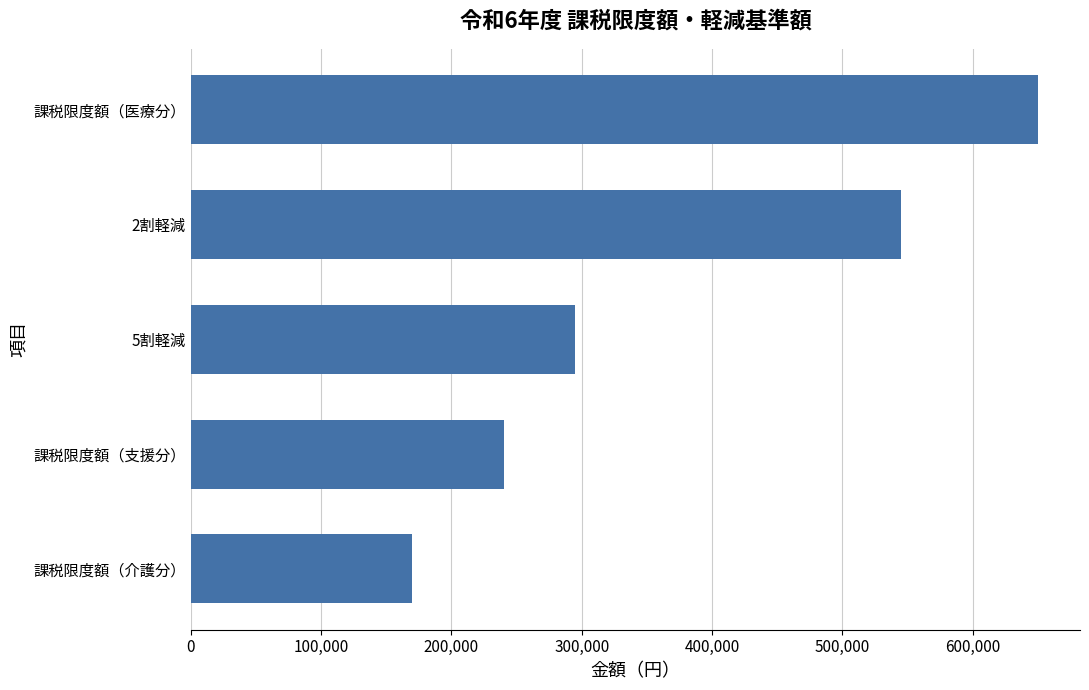

How many data points does each series have?

5